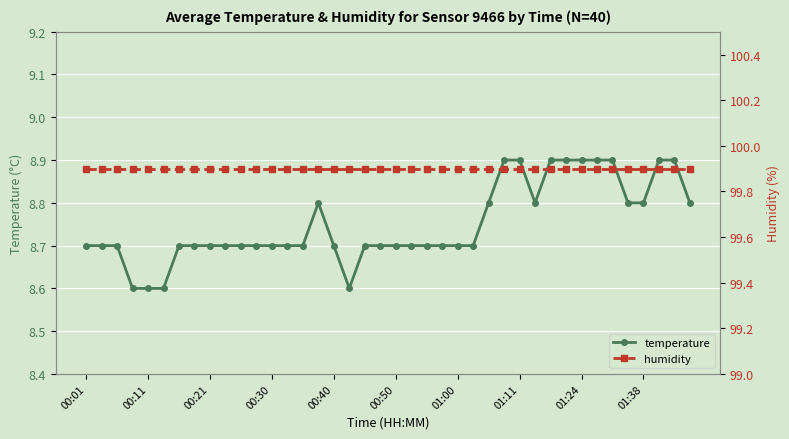

True or false: temperature has a value of 8.7 at 00:50.

True